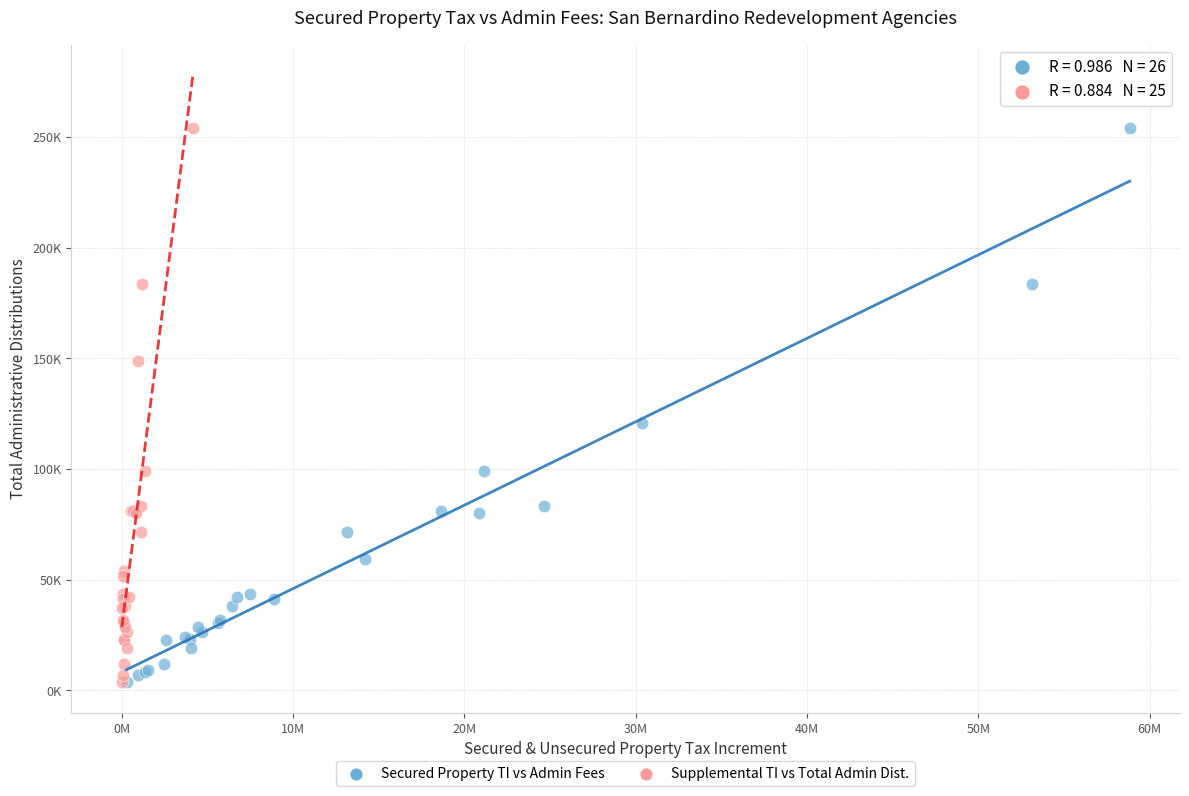

What are all the series names shown in the legend?

Secured Property TI vs Admin Fees, Supplemental TI vs Total Admin Dist.